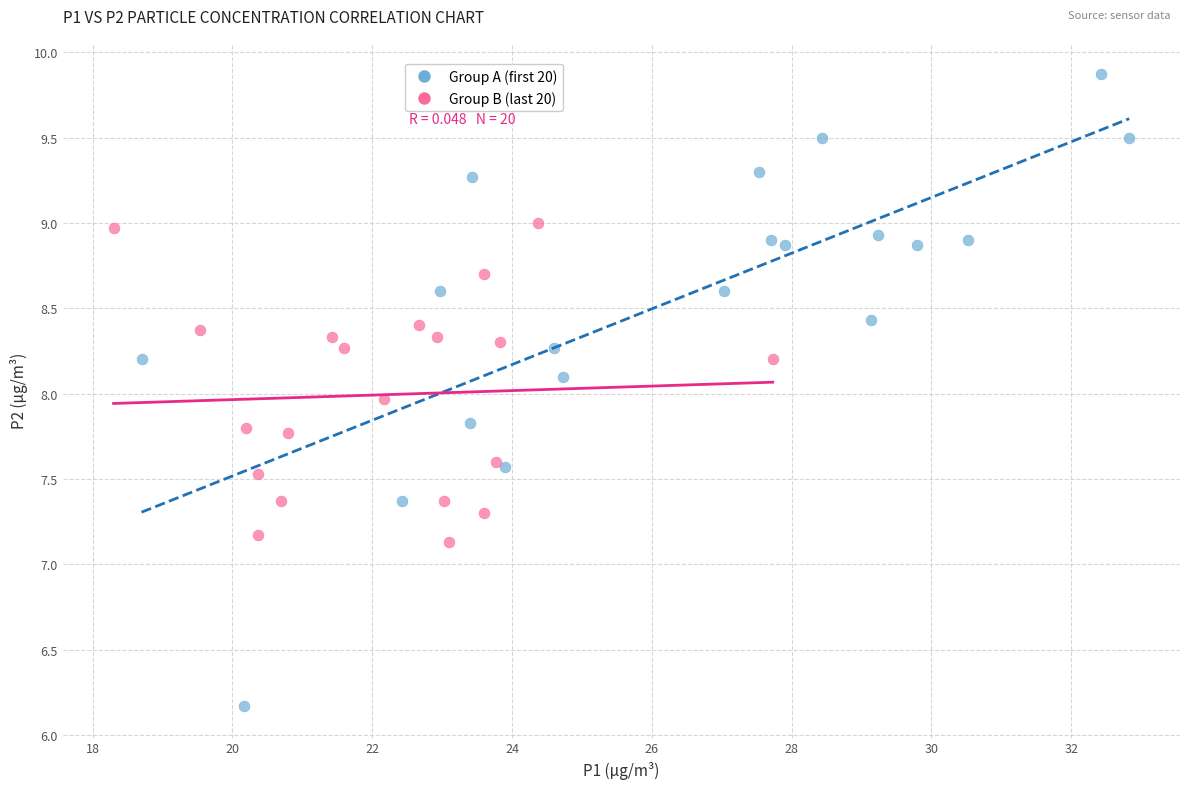

What are all the series names shown in the legend?

Group A (first 20), Group B (last 20)